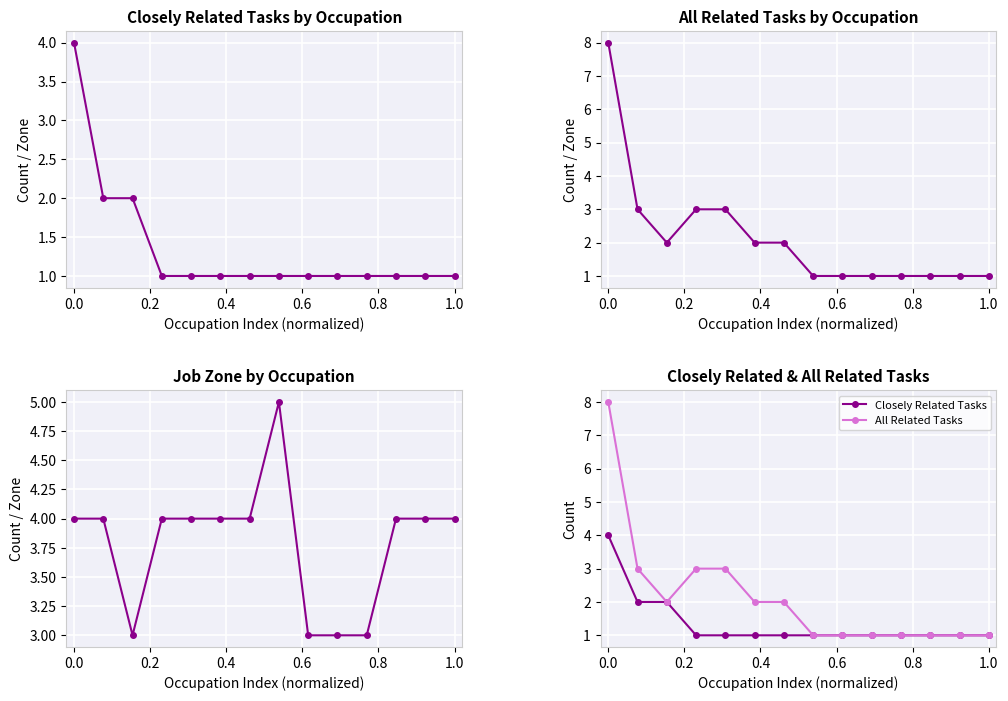

How many Job Zone values are between 3 and 4?

13